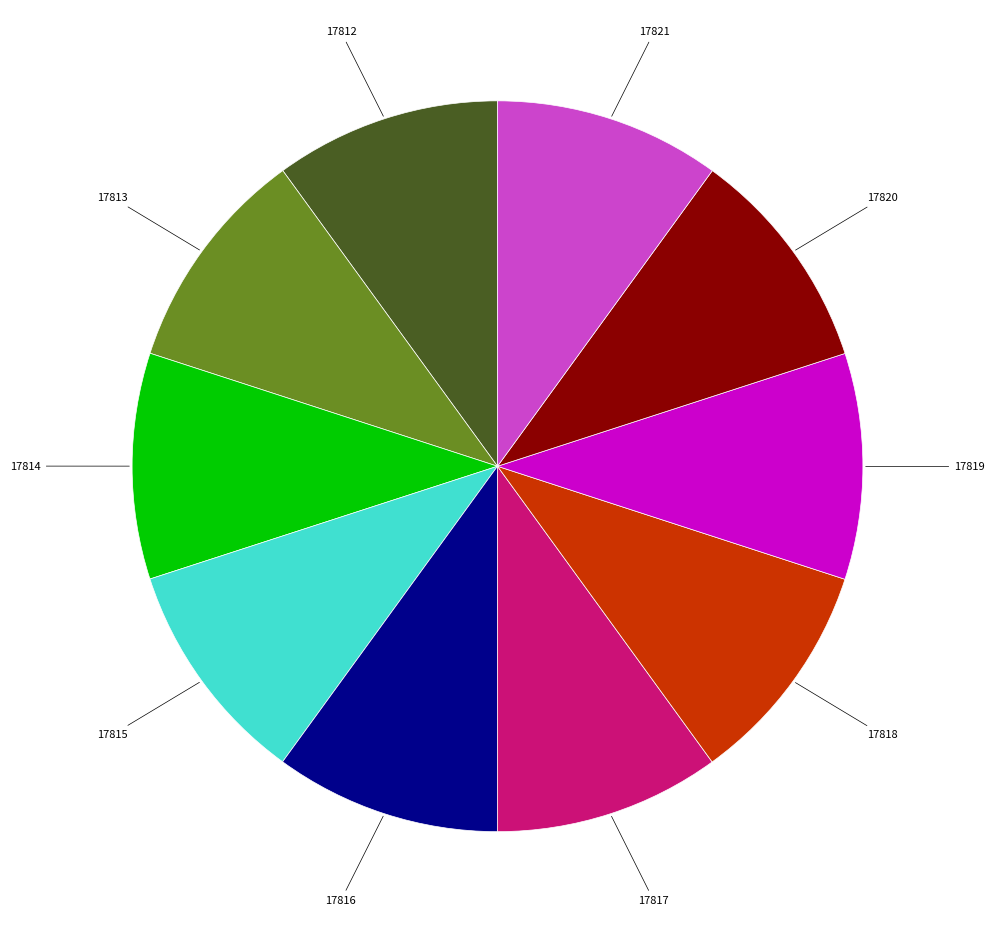

Is there any slice that represents more than half of the pie?

No